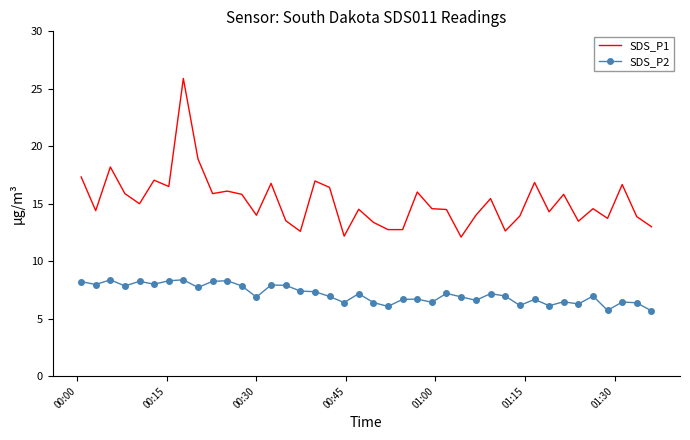

What are all the series names shown in the legend?

SDS_P1, SDS_P2